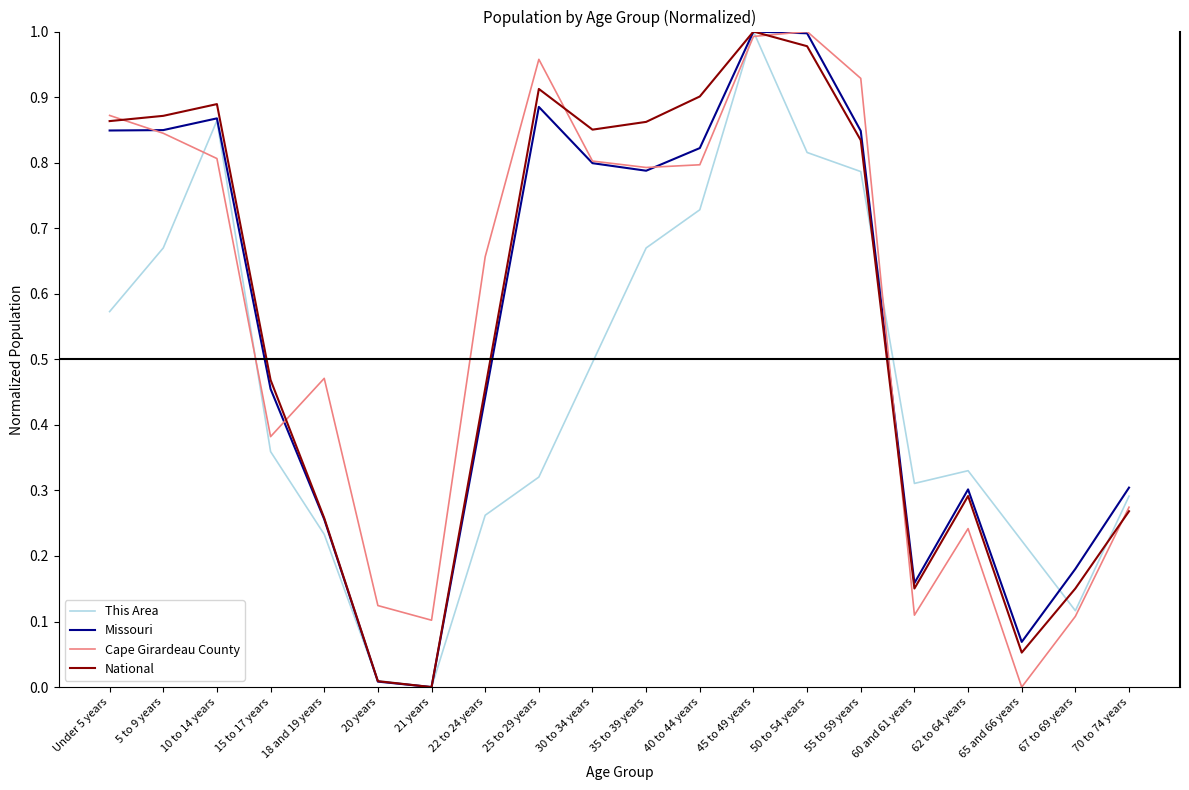

What are all the series names shown in the legend?

This Area, Missouri, Cape Girardeau County, National